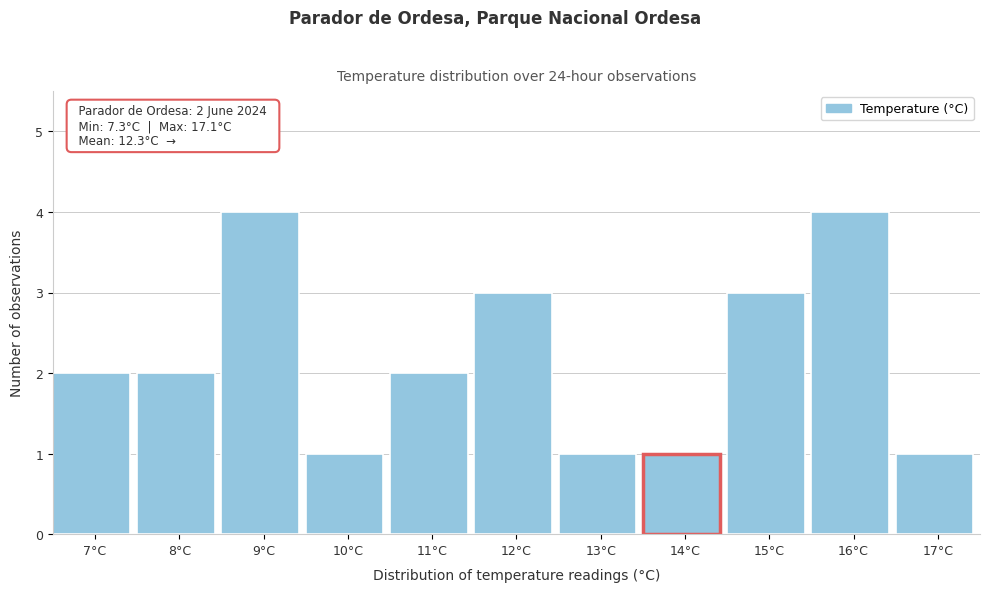

Reading left to right, list all the values displayed in this chart.

7°C=2	8°C=2	9°C=4	10°C=1	11°C=2	12°C=3	13°C=1	14°C=1	15°C=3	16°C=4	17°C=1